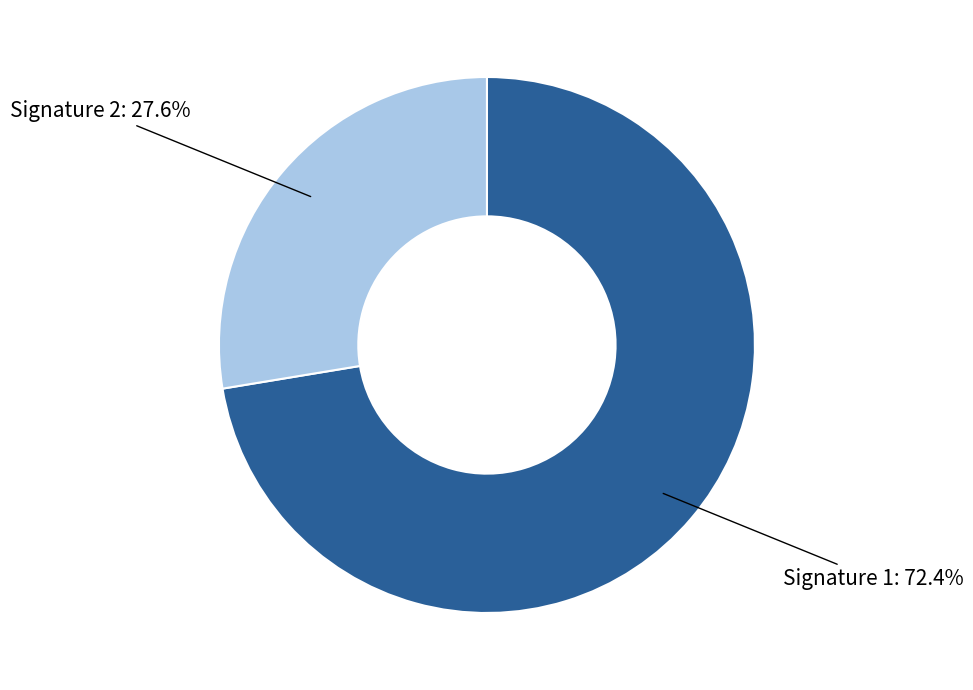

Rank the categories by value from lowest to highest.

Signature 2: 27.6%, Signature 1: 72.4%